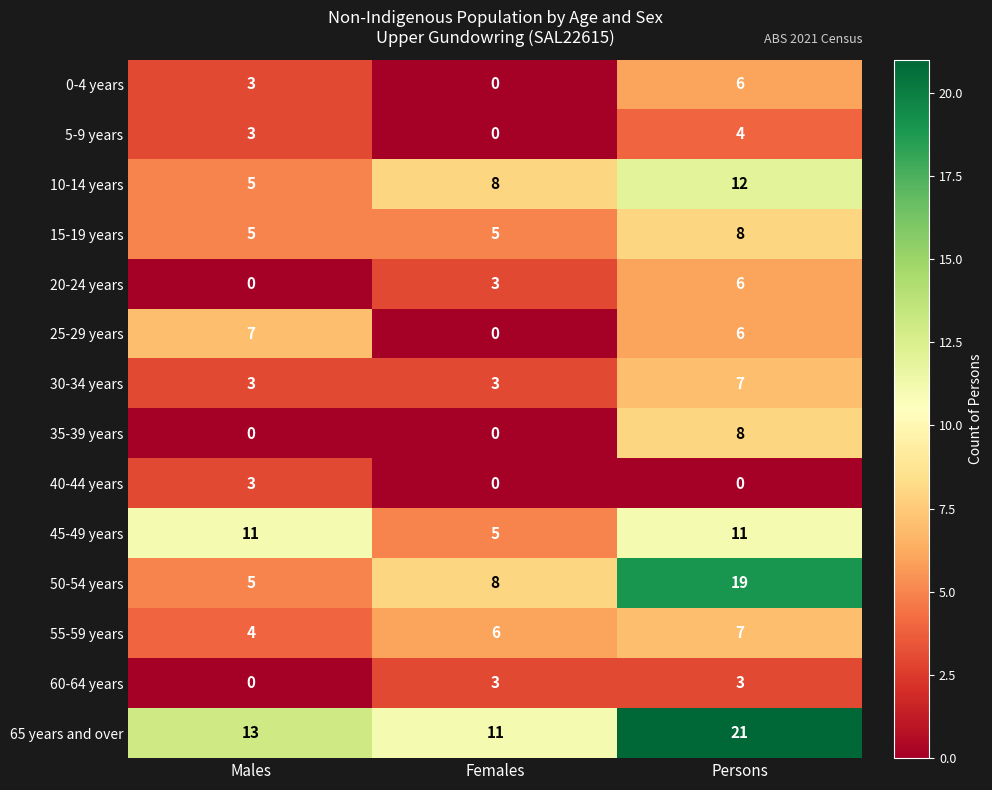

What is the approximate value of 45-49 years at Females?

5